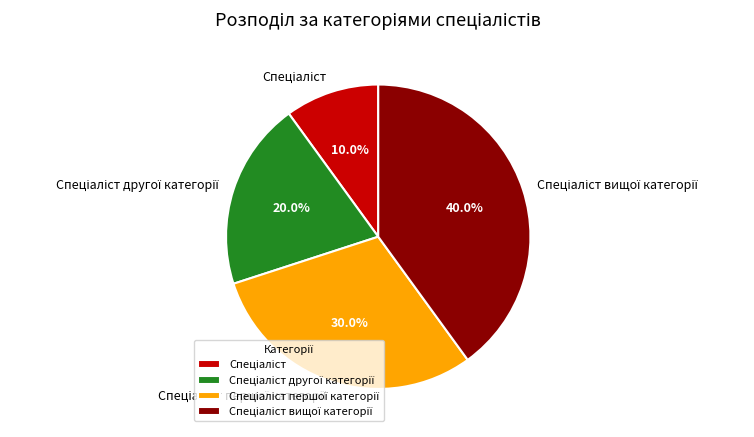

Is there any slice that represents more than half of the pie?

No